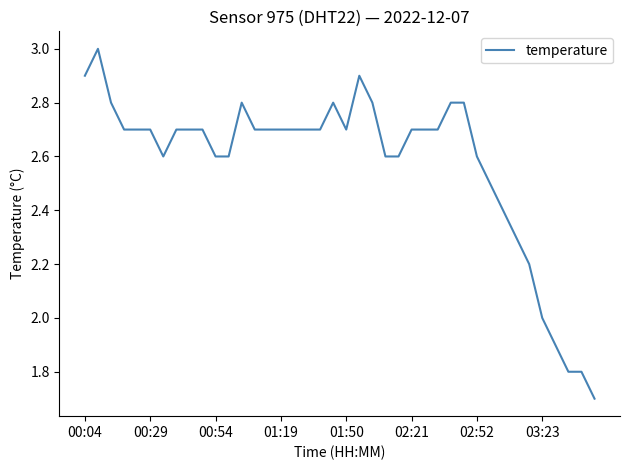

Does the chart have visible grid lines?

No